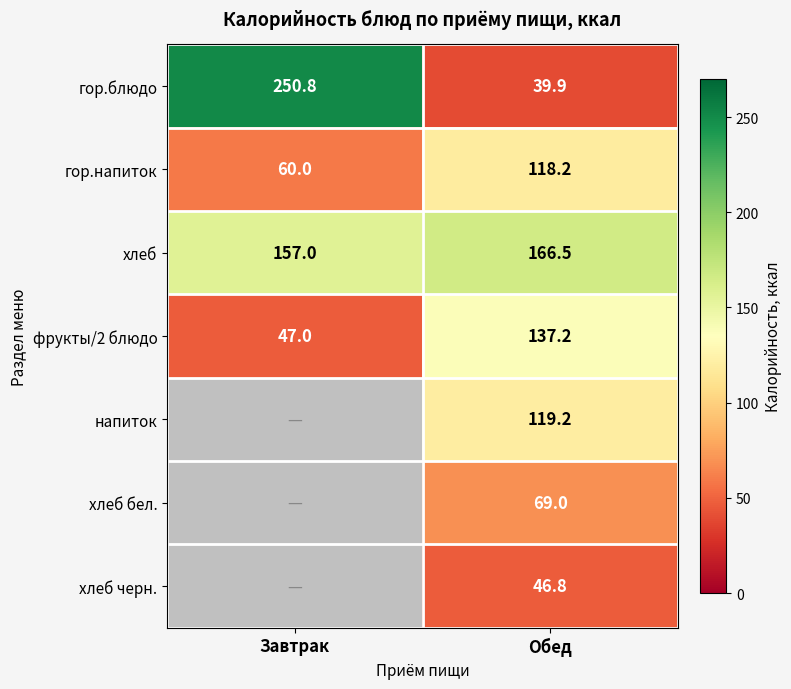

List the labels in order of гор.напиток value, largest first.

Обед, Завтрак